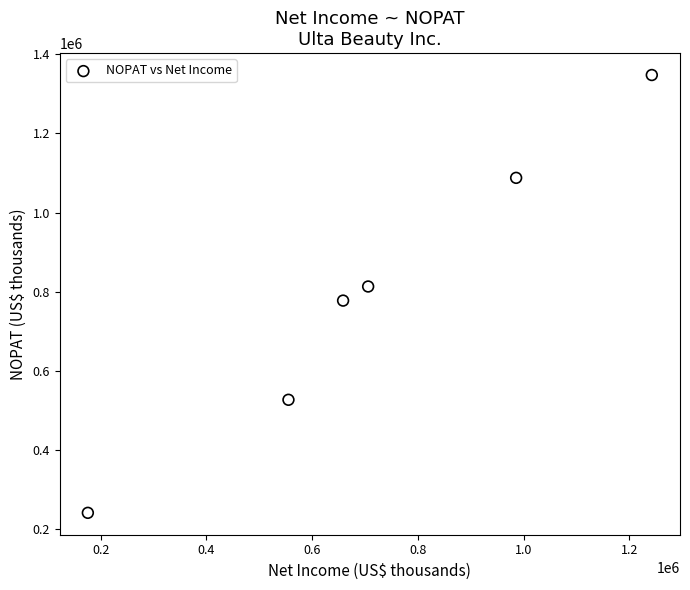

What is the range of Y values (max minus min)?

1105318